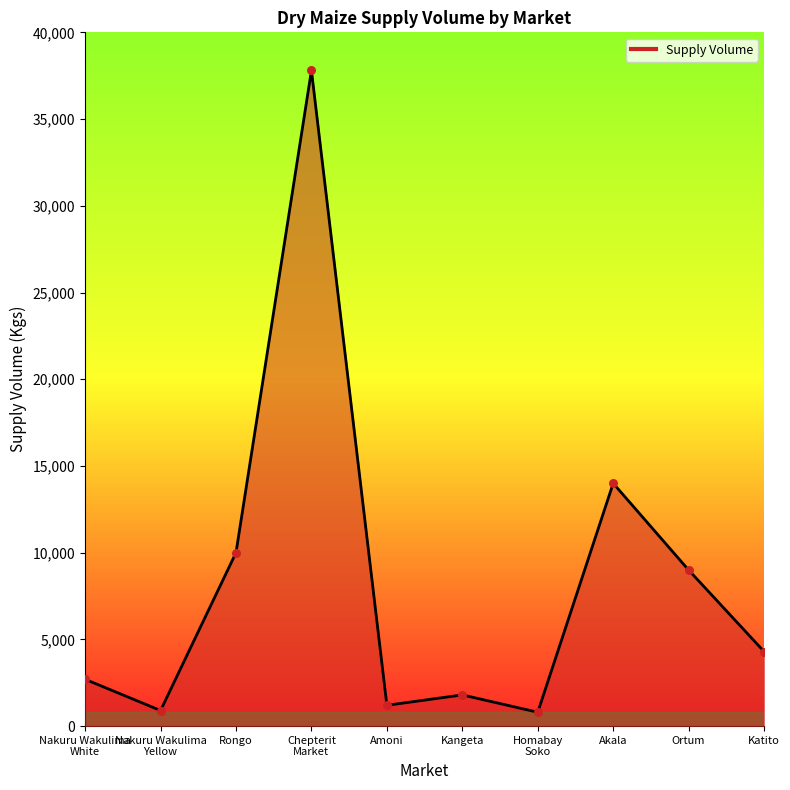

Approximately how many times larger is the value at Ortum compared to Nakuru Wakulima
White?

3.3